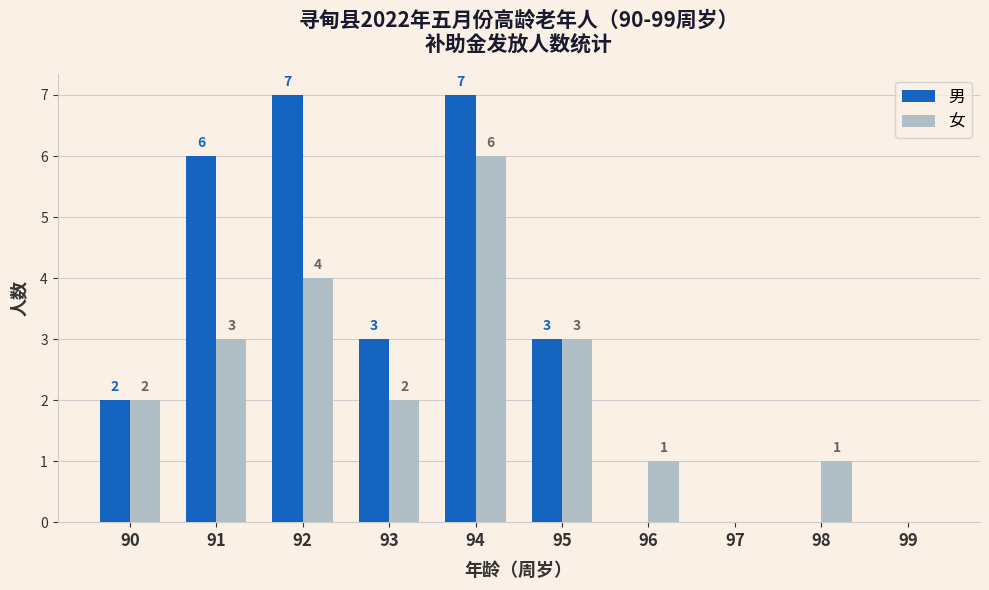

Reading left to right, list all the values displayed in this chart.

男: 2	6	7	3	7	3	0	0	0	0
女: 2	3	4	2	6	3	1	0	1	0